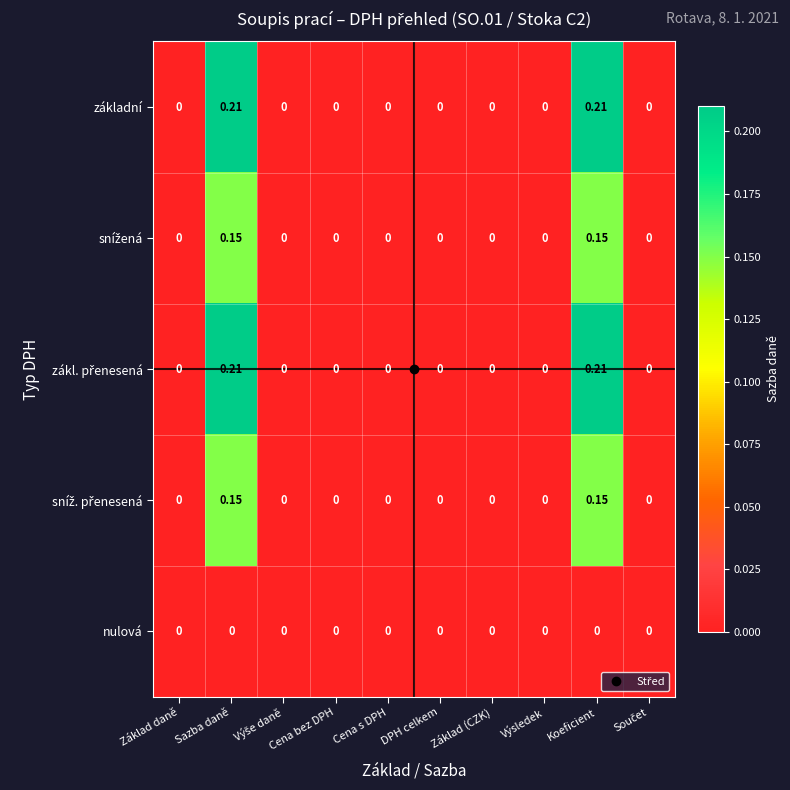

What is the total value across all series at Koeficient?

0.7